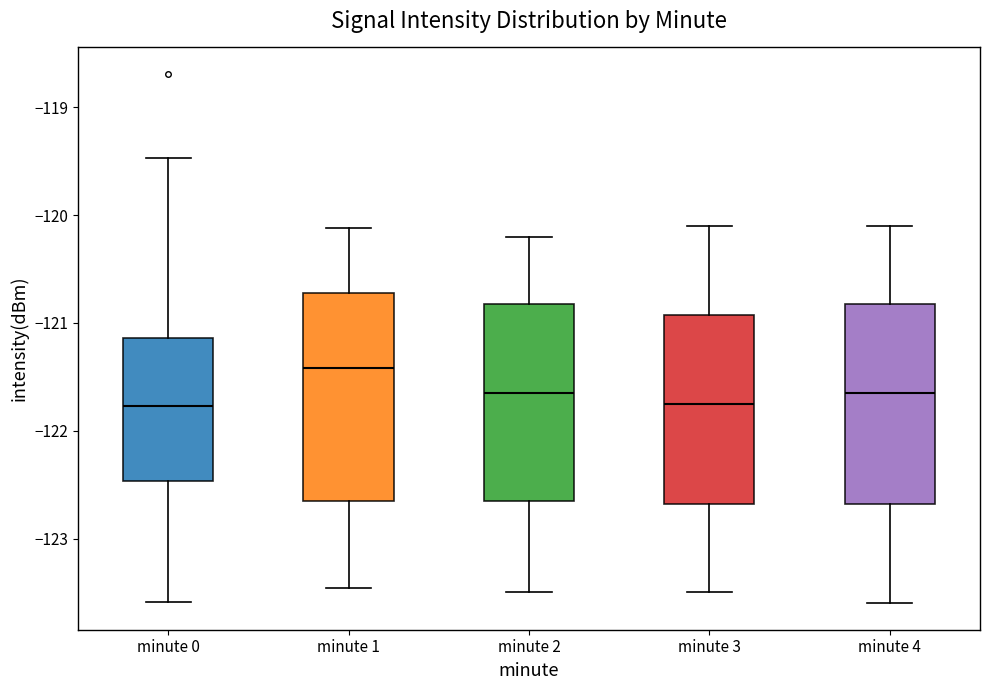

Which box's median line is the highest?

minute 1